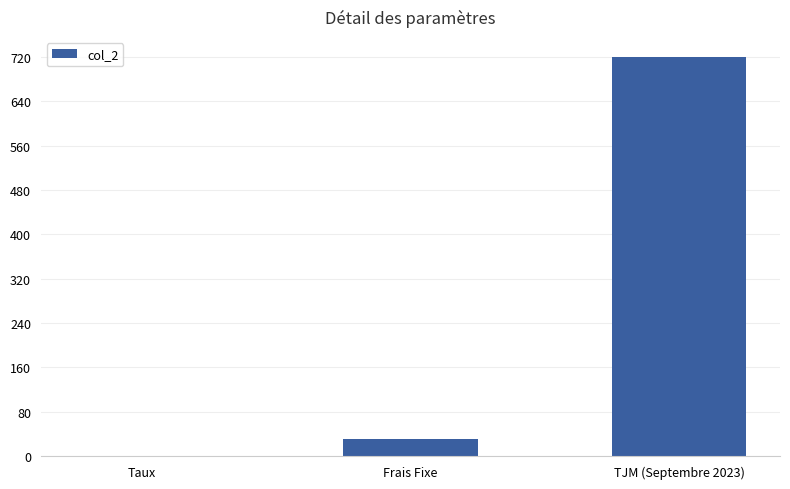

What is the sum of all values?

750.1